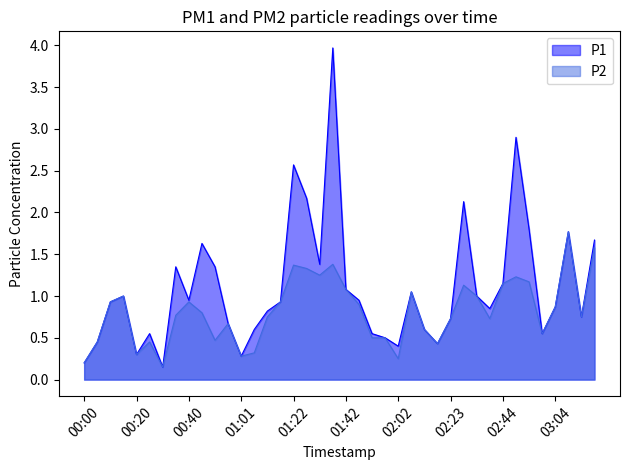

Where is P1 nearest to the value 2?

02:28